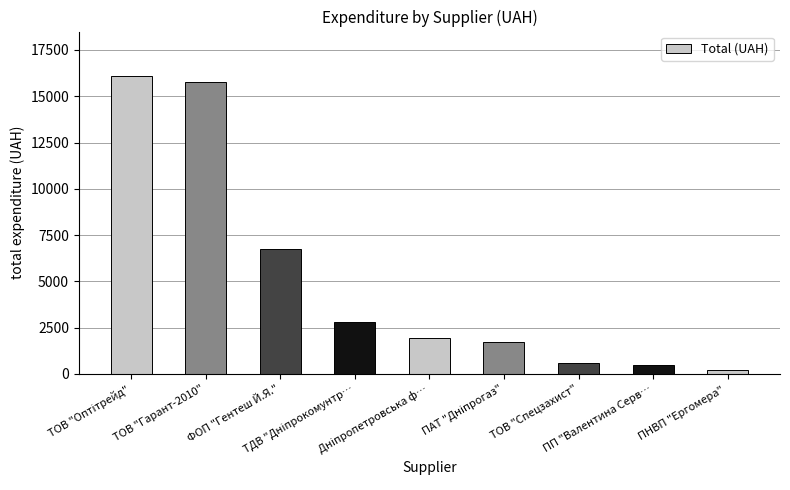

What is the average value?

5151.7